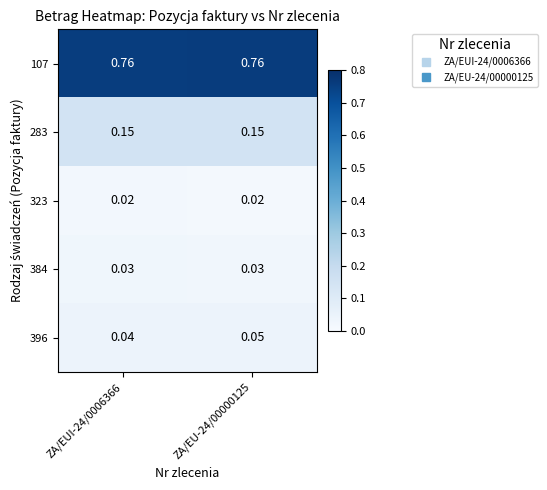

Is the value of 384 at ZA/EU-24/00000125 greater than the value of 107 at ZA/EUI-24/0006366?

No